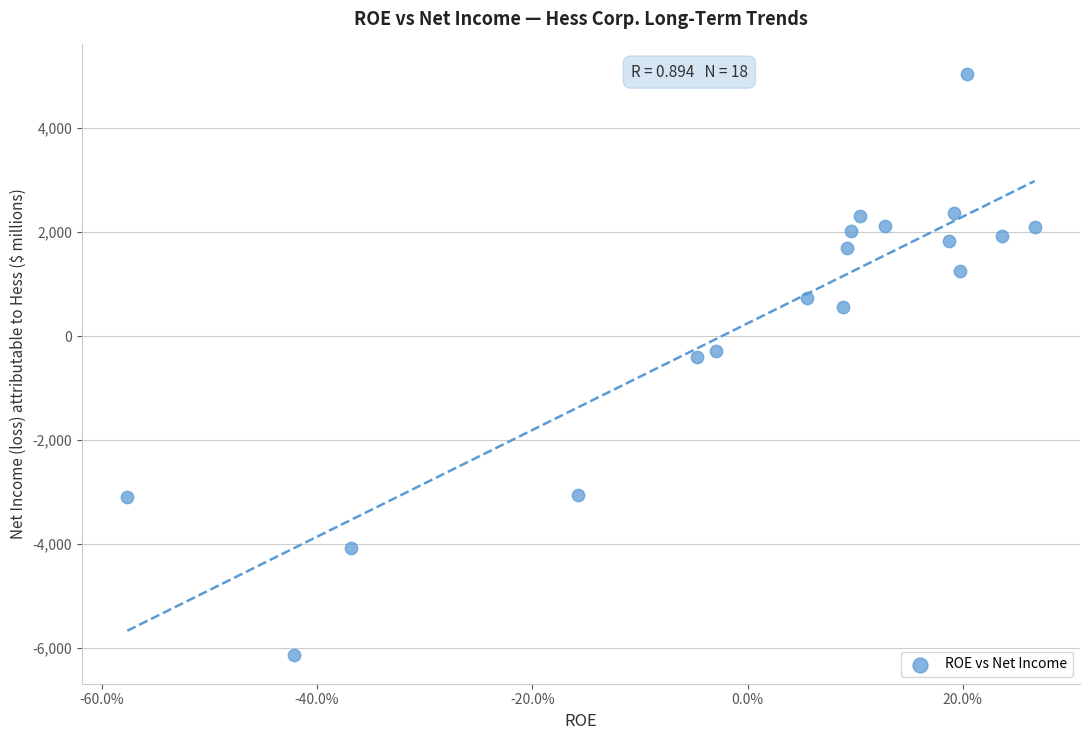

What is the range of Y values (max minus min)?

11184